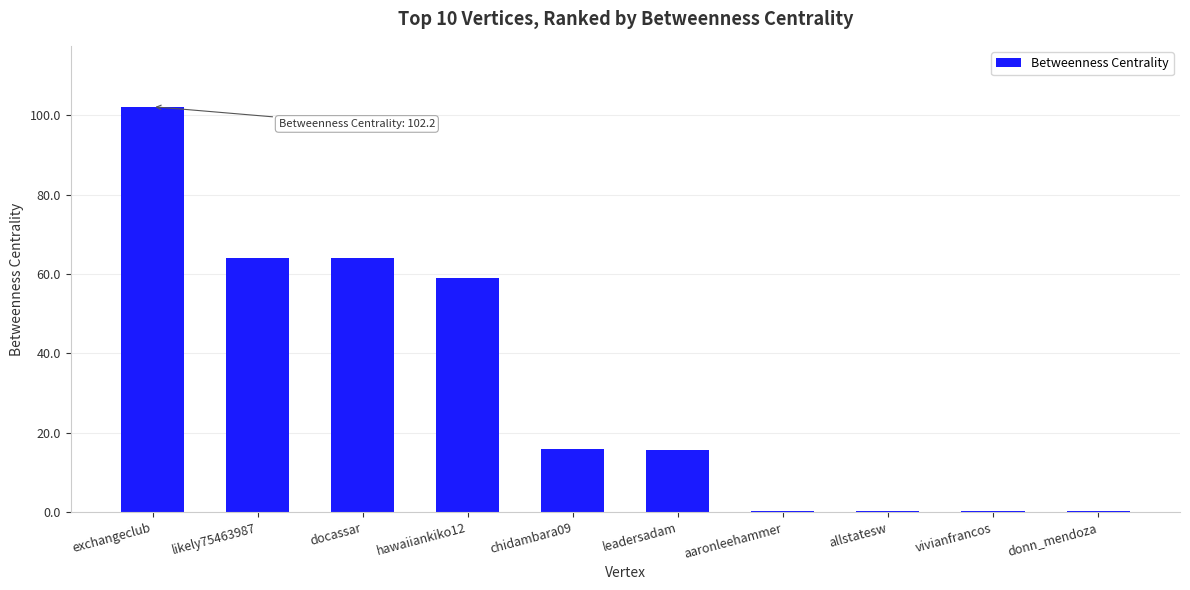

What is the difference between the values at chidambara09 and donn_mendoza?

15.6